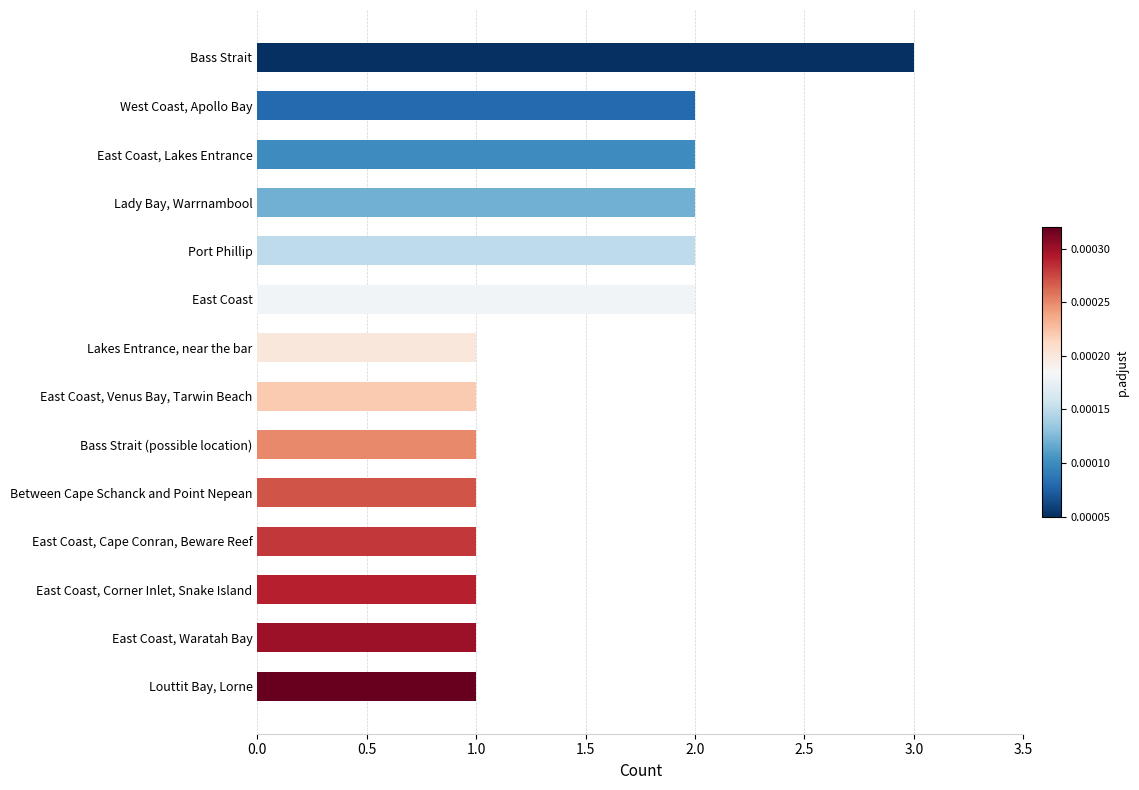

What is the smallest value displayed?

1